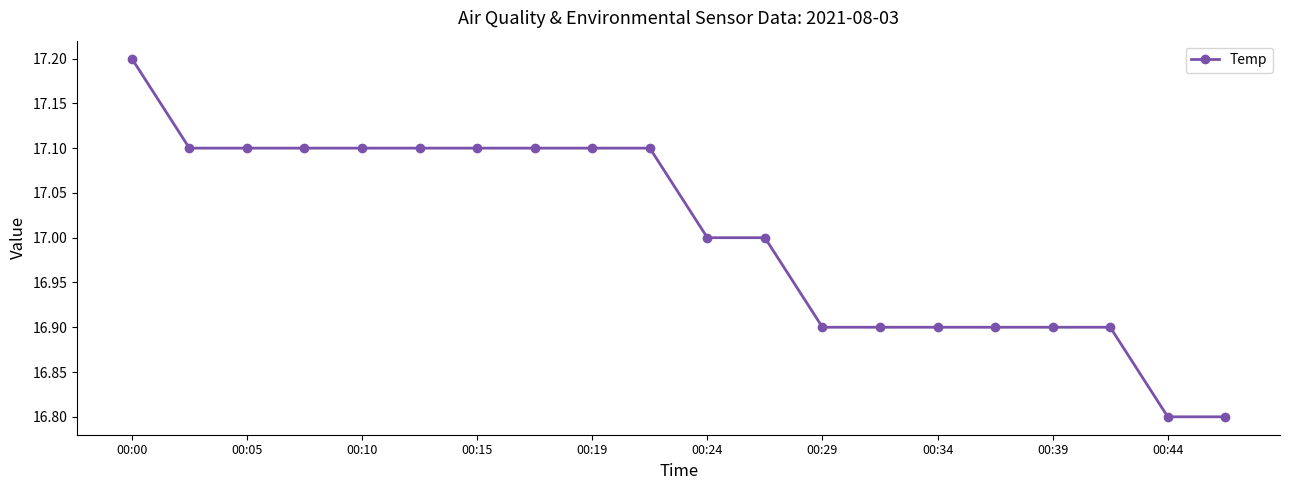

What is the value of the 11th point from the left?

17.0